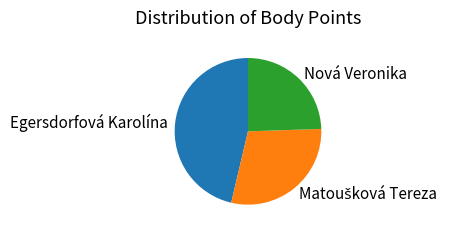

Approximately how many times larger is the value at Nová Veronika compared to Egersdorfová Karolína?

0.5